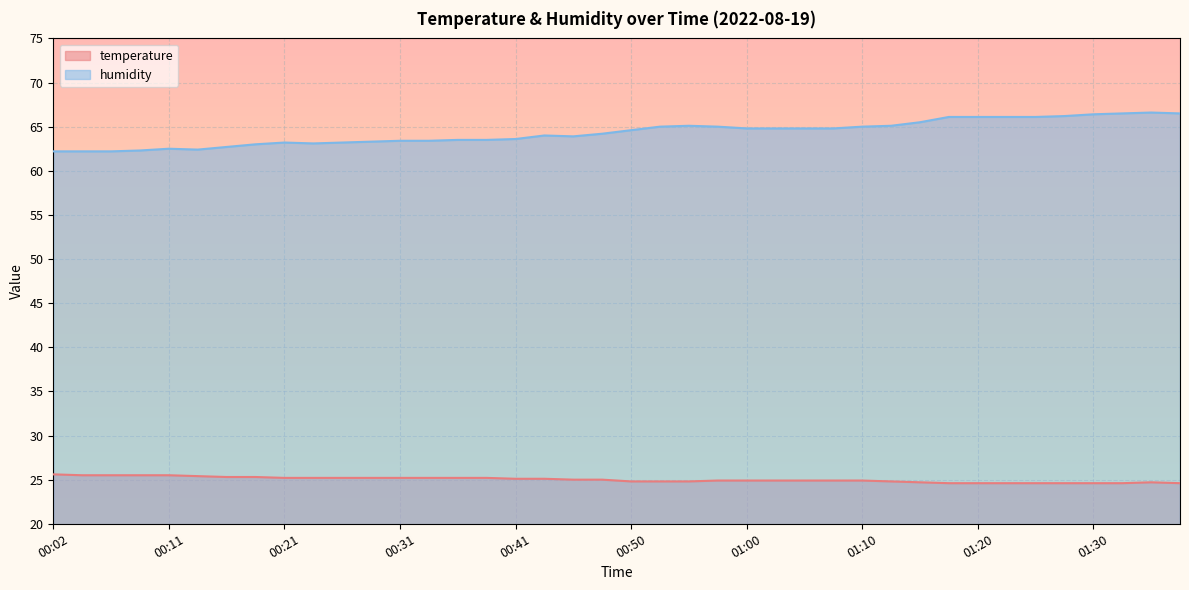

Reading left to right, what are all the values shown in this chart?

temperature: 25.6	25.5	25.5	25.5	25.5	25.4	25.3	25.3	25.2	25.2	25.2	25.2	25.2	25.2	25.2	25.2	25.1	25.1	25.0	25.0	24.8	24.8	24.8	24.9	24.9	24.9	24.9	24.9	24.9	24.8	24.7	24.6	24.6	24.6	24.6	24.6	24.6	24.6	24.7	24.6
humidity: 62.2	62.2	62.2	62.3	62.5	62.4	62.7	63.0	63.2	63.1	63.2	63.3	63.4	63.4	63.5	63.5	63.6	64.0	63.9	64.2	64.6	65.0	65.1	65.0	64.8	64.8	64.8	64.8	65.0	65.1	65.5	66.1	66.1	66.1	66.1	66.2	66.4	66.5	66.6	66.5